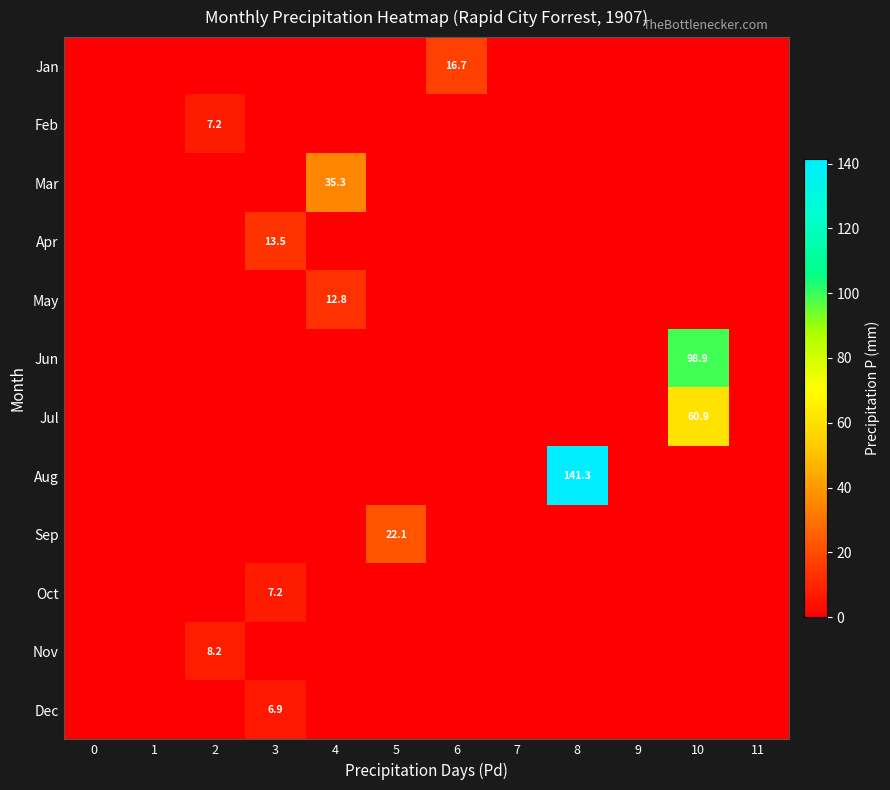

Count the number of data series in this chart.

12